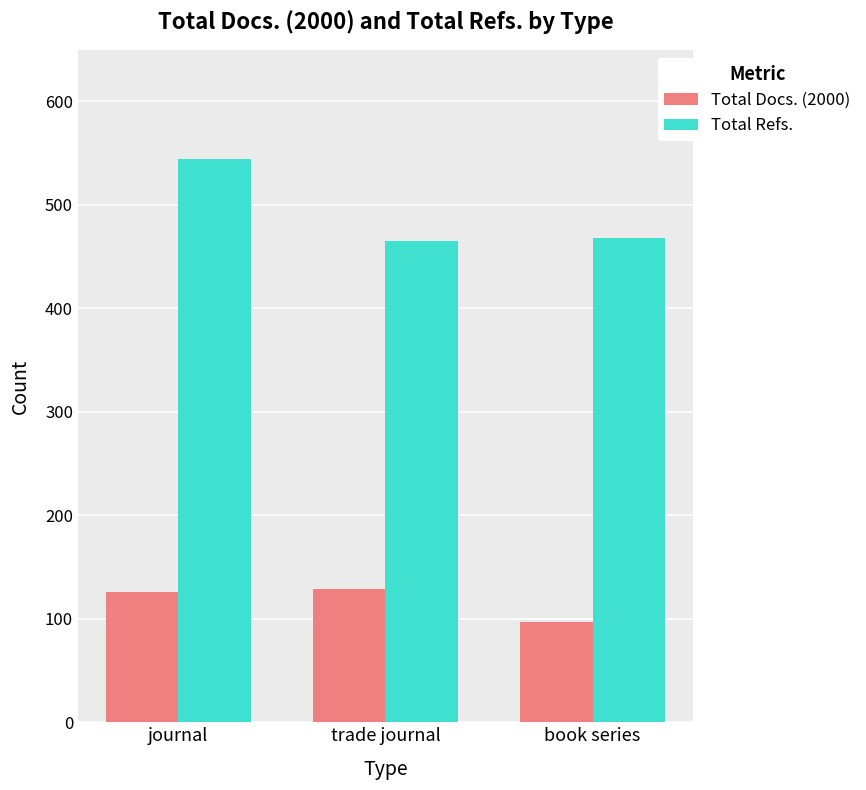

How many values in the Total Refs. series are below 468?

1